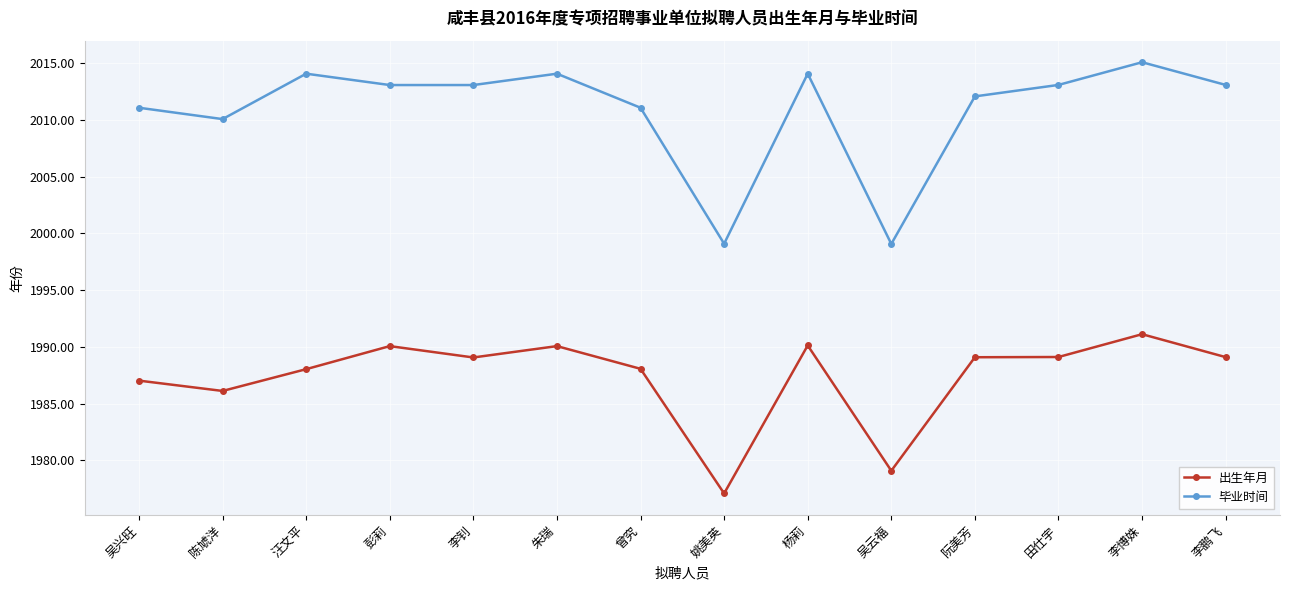

Between 陈虓洋 and 阮美芳, which series saw the biggest shift?

出生年月